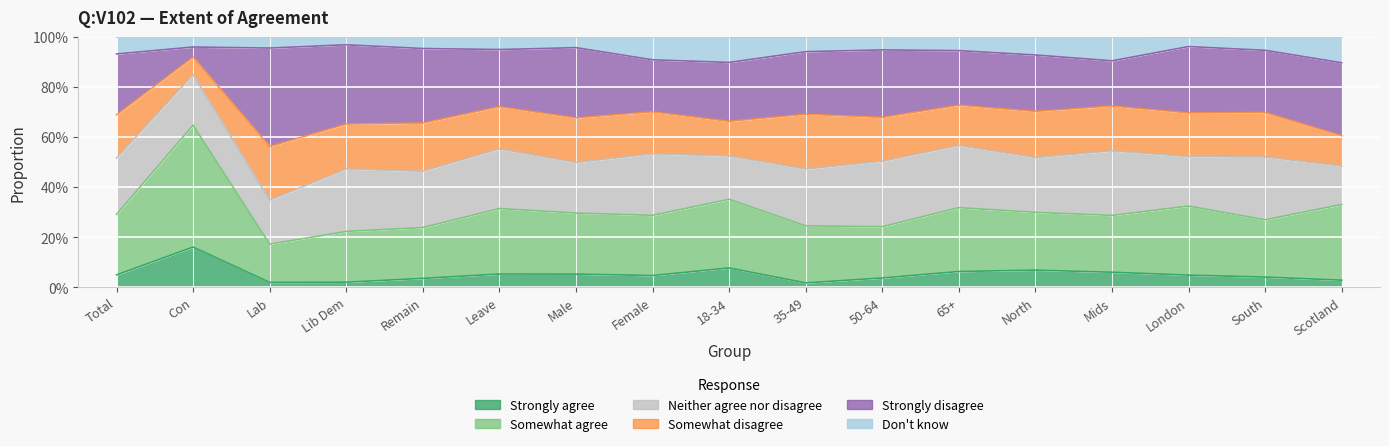

At which category is the sum across all series the highest?

Con